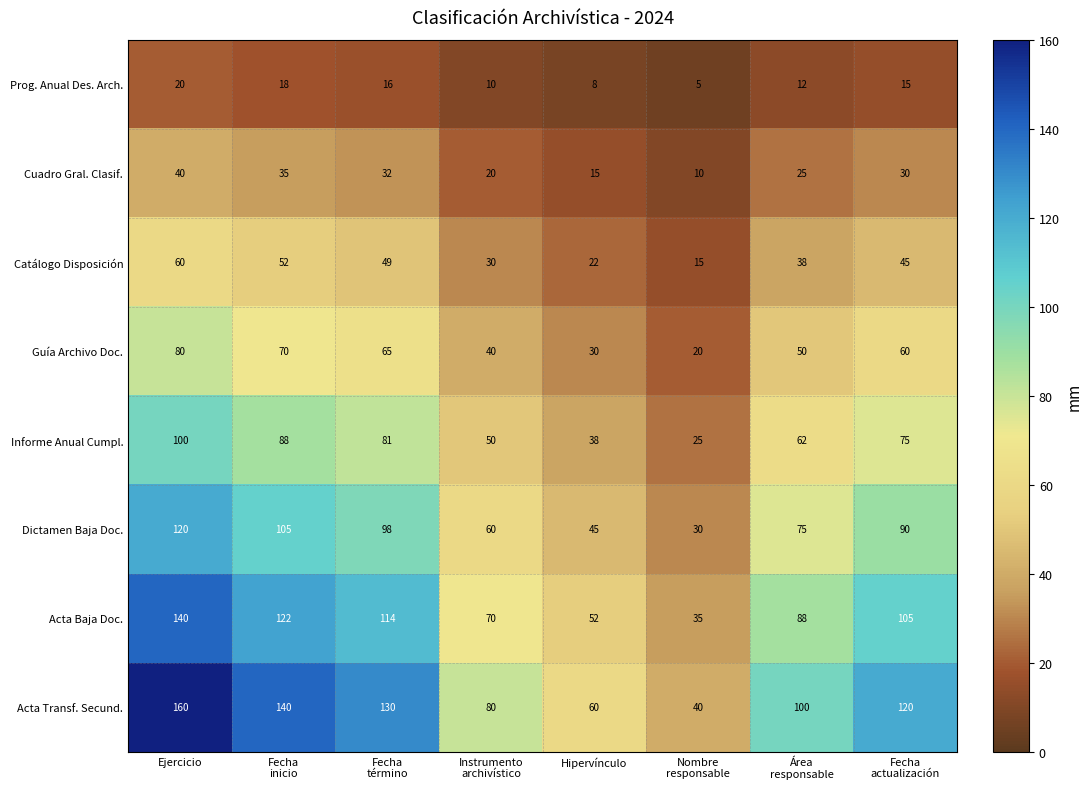

Which series has the largest range (max minus min)?

Acta Transf. Secund.